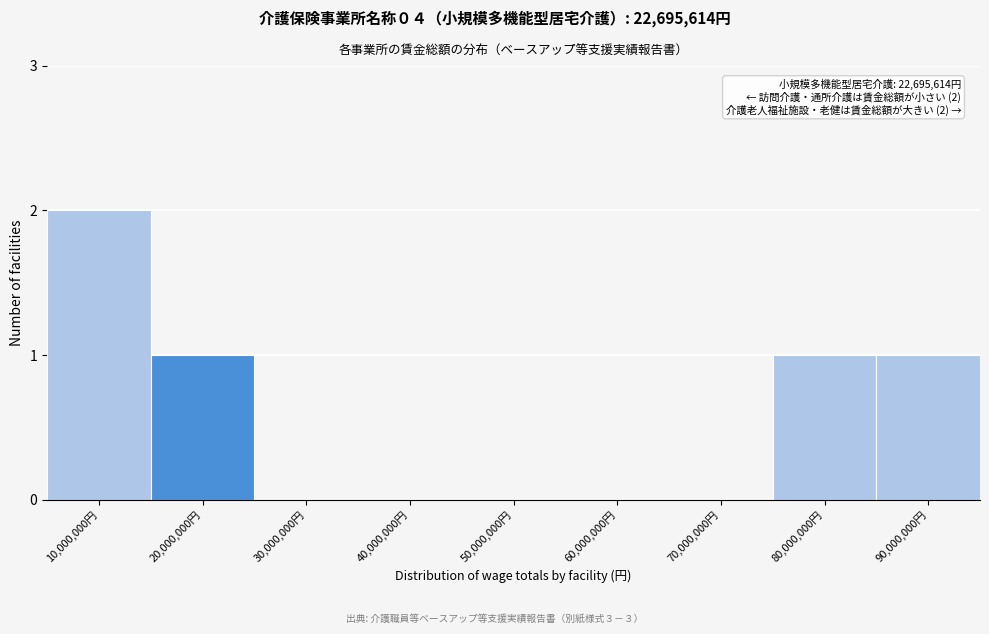

Reading left to right, what are all the values shown in this chart?

10,000,000円=2	20,000,000円=1	30,000,000円=0	40,000,000円=0	50,000,000円=0	60,000,000円=0	70,000,000円=0	80,000,000円=1	90,000,000円=1